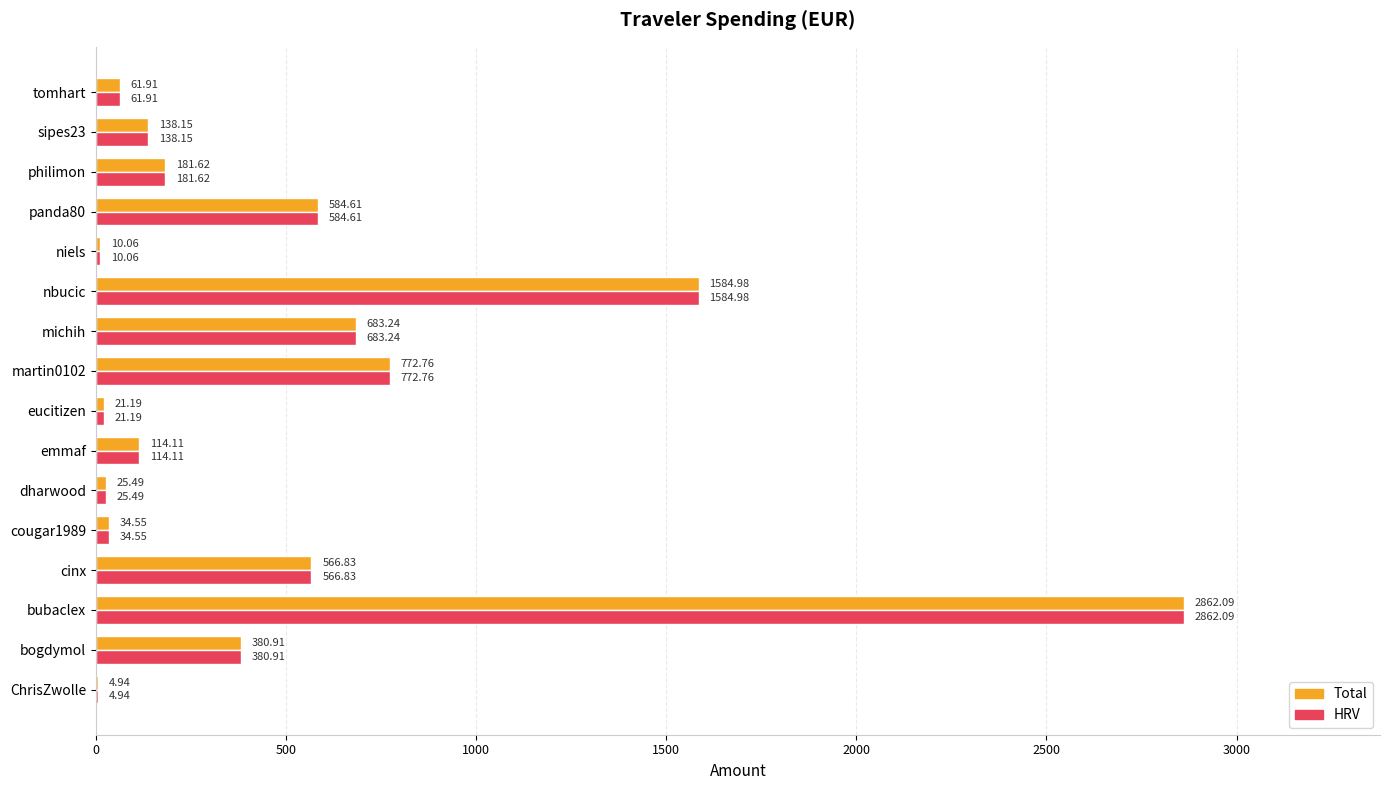

At which category is the sum across all series the highest?

bubaclex